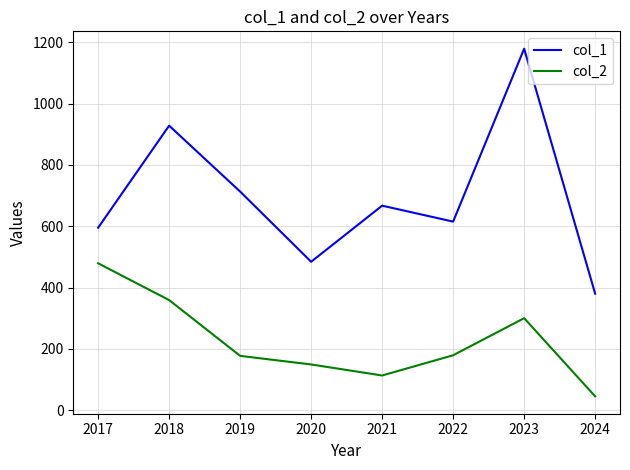

At which category is the sum across all series the highest?

2023